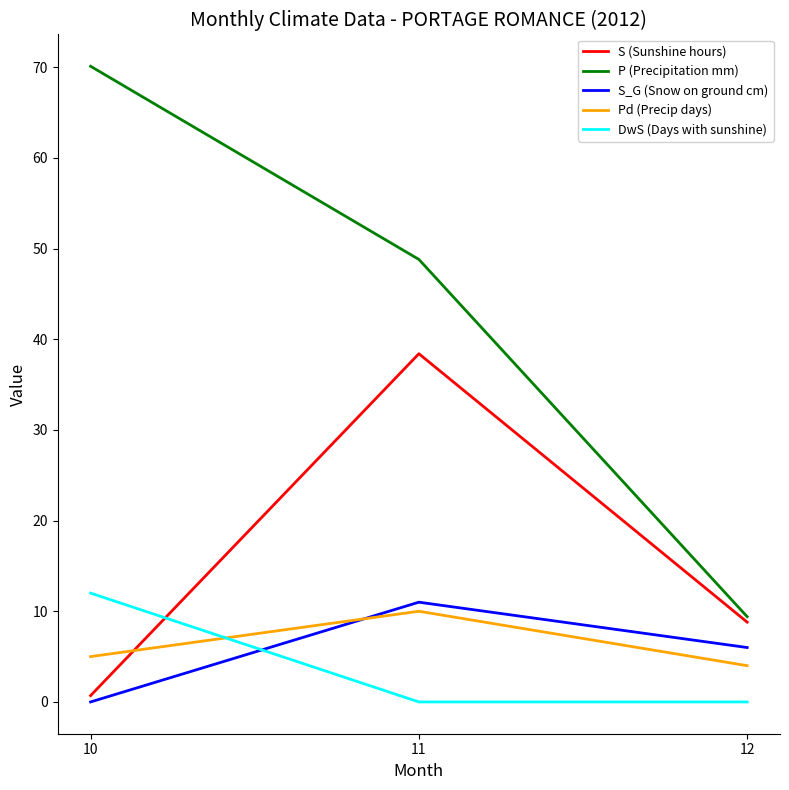

At which label is Pd (Precip days) closest to 7?

10